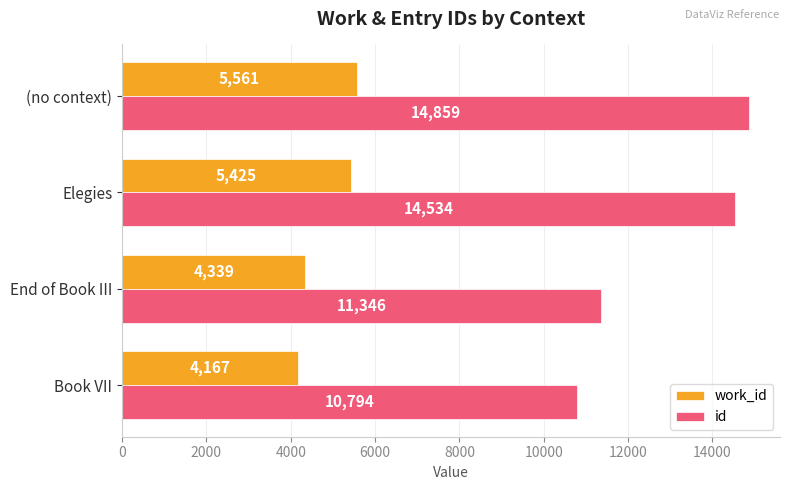

Is the value of work_id at Elegies greater than the value of id at (no context)?

No